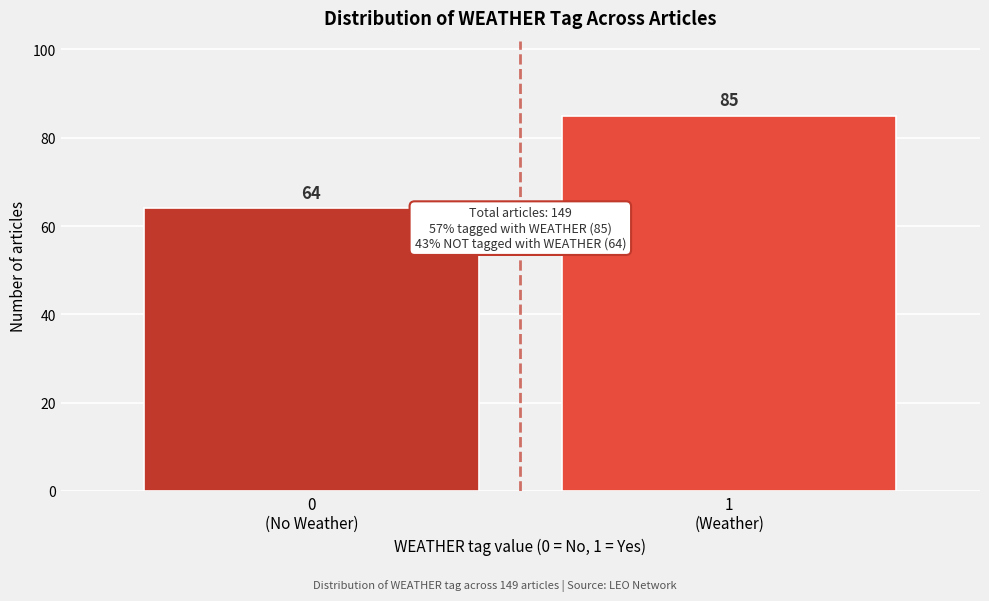

Reading left to right, what are all the values shown in this chart?

64	85